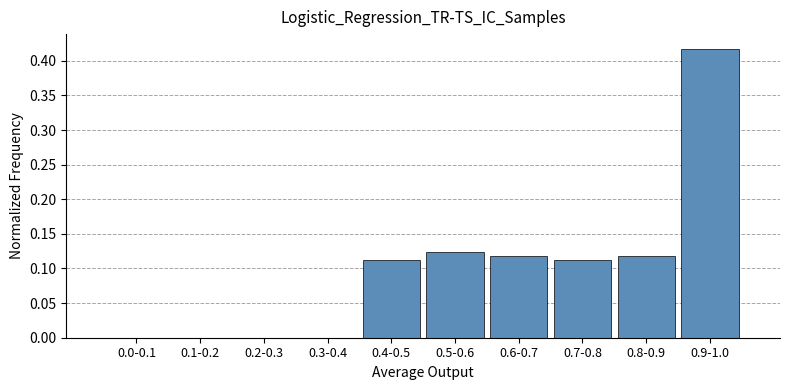

Which category has the highest value across all series?

0.9-1.0